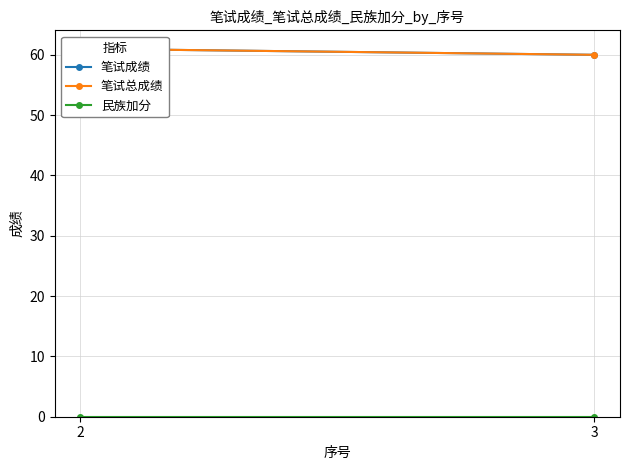

Rank the series at 2 from highest to lowest value.

笔试成绩, 笔试总成绩, 民族加分